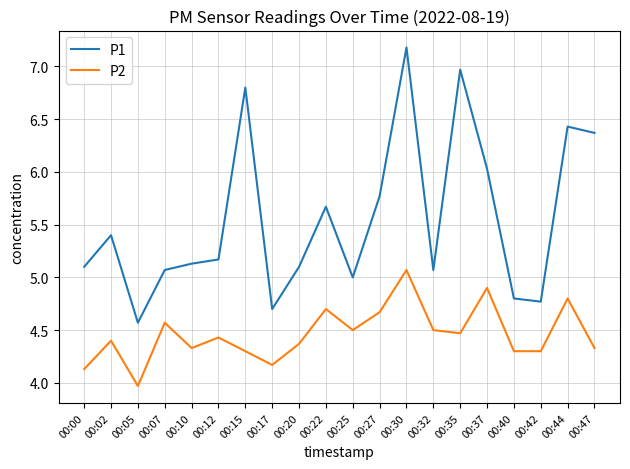

Reading left to right, transcribe all the data shown in this chart.

P1: 00:00=5.1	00:02=5.4	00:05=4.6	00:07=5.1	00:10=5.1	00:12=5.2	00:15=6.8	00:17=4.7	00:20=5.1	00:22=5.7	00:25=5.0	00:27=5.8	00:30=7.2	00:32=5.1	00:35=7.0	00:37=6.0	00:40=4.8	00:42=4.8	00:44=6.4	00:47=6.4
P2: 00:00=4.1	00:02=4.4	00:05=4.0	00:07=4.6	00:10=4.3	00:12=4.4	00:15=4.3	00:17=4.2	00:20=4.4	00:22=4.7	00:25=4.5	00:27=4.7	00:30=5.1	00:32=4.5	00:35=4.5	00:37=4.9	00:40=4.3	00:42=4.3	00:44=4.8	00:47=4.3